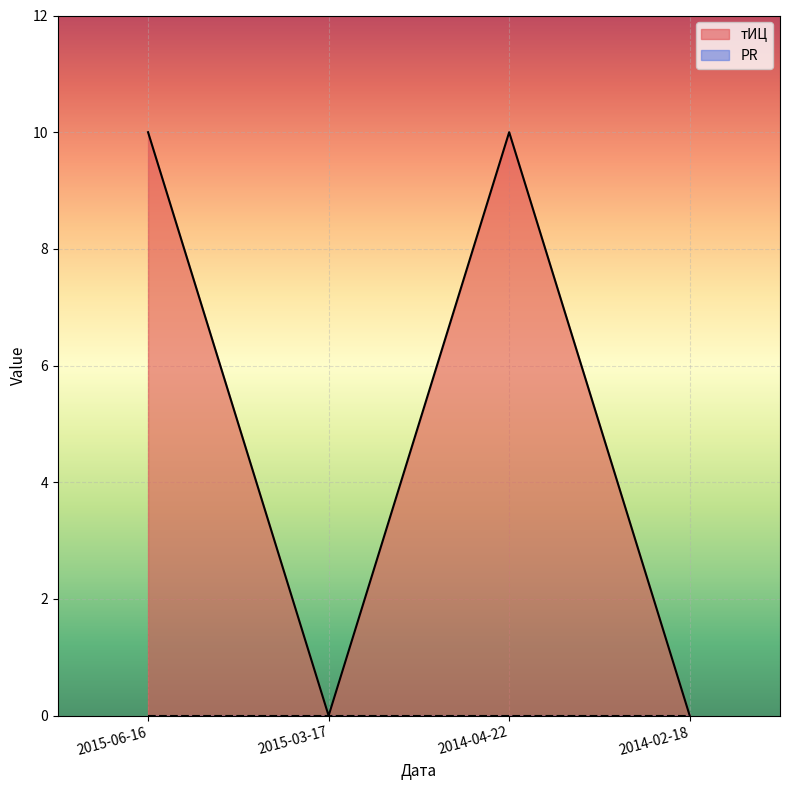

How many points are higher than both their immediate neighbors (excluding endpoints)?

1